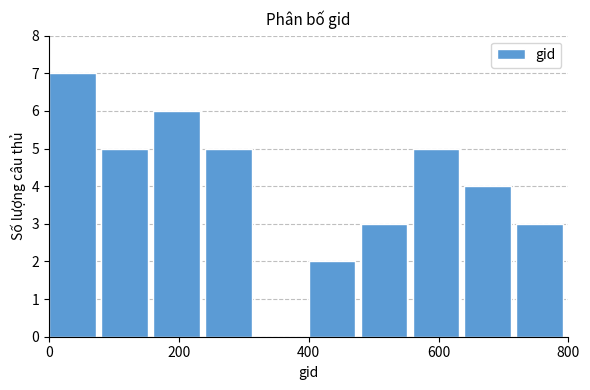

What is the height of the bar covering 720 to 800 on the x-axis? The values are not printed on the chart, so give them approximately, as read against the axis.

3